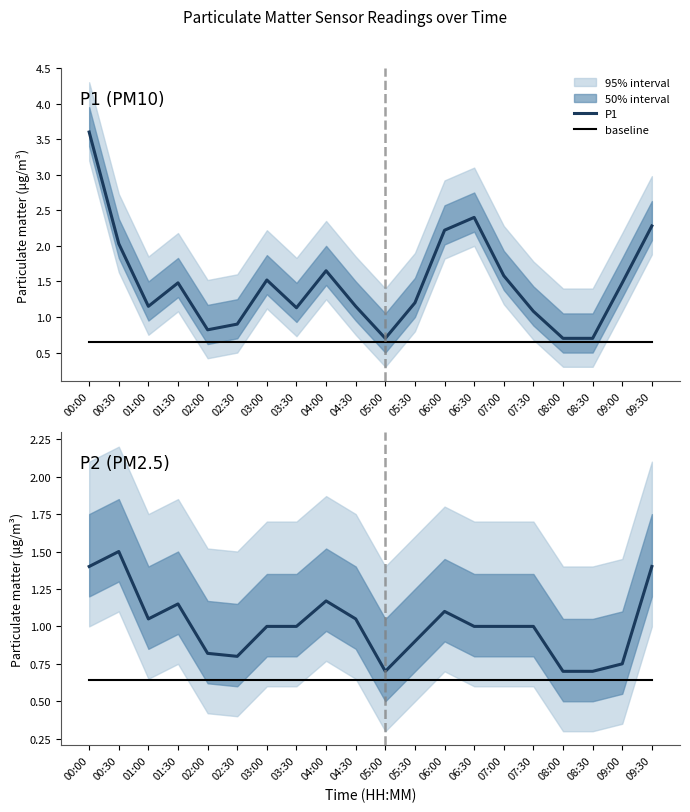

How many data points in P1 are above 1?

15